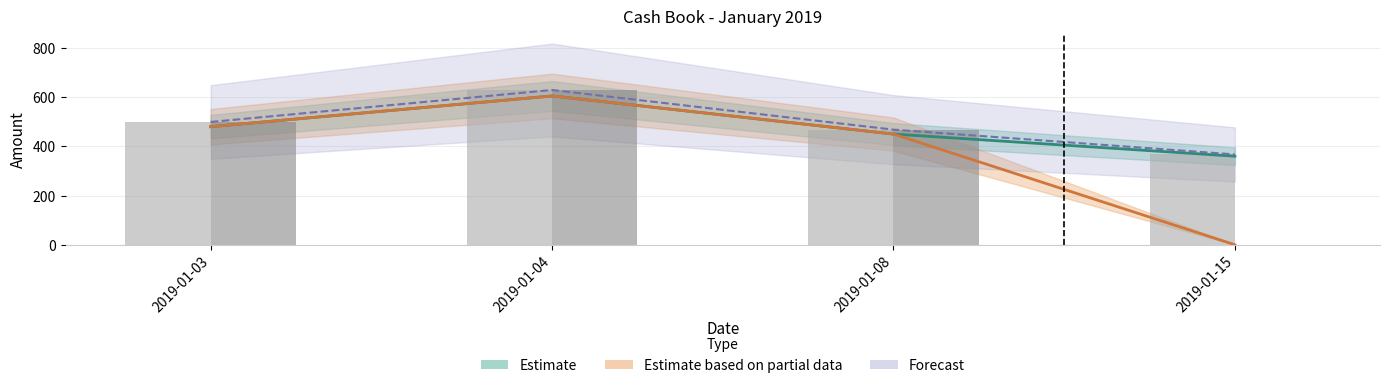

Rank the series by their maximum value, from lowest to highest.

Estimate, Estimate based on partial data, Forecast